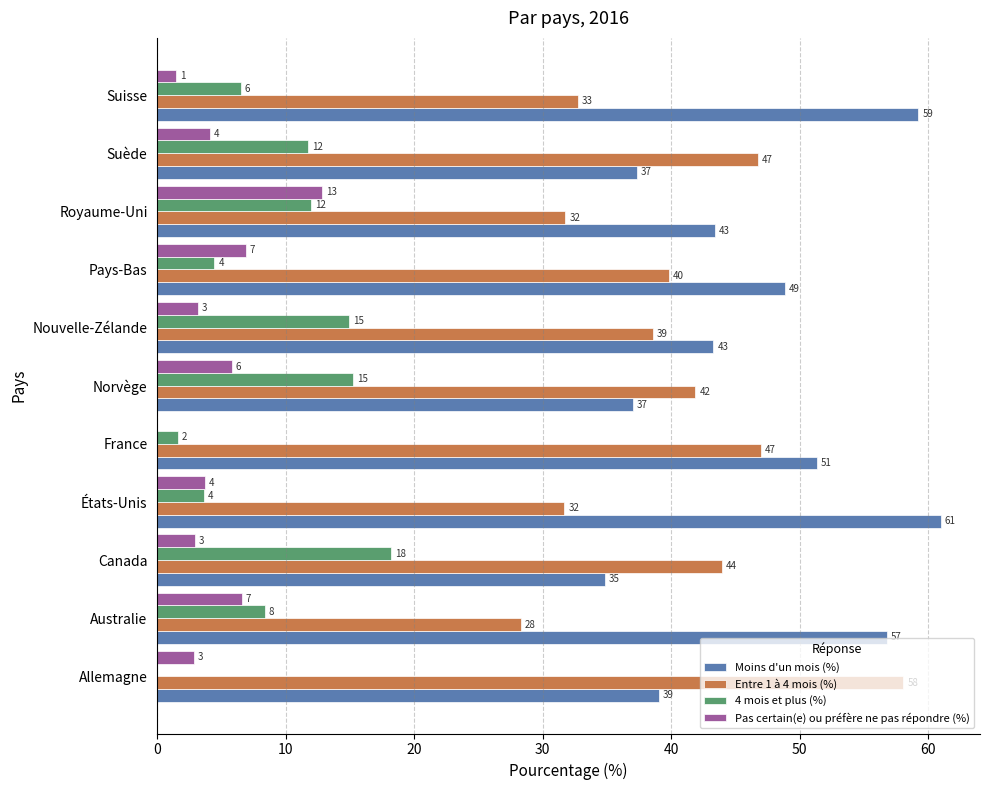

What is the total value across all series at Australie?

100.0